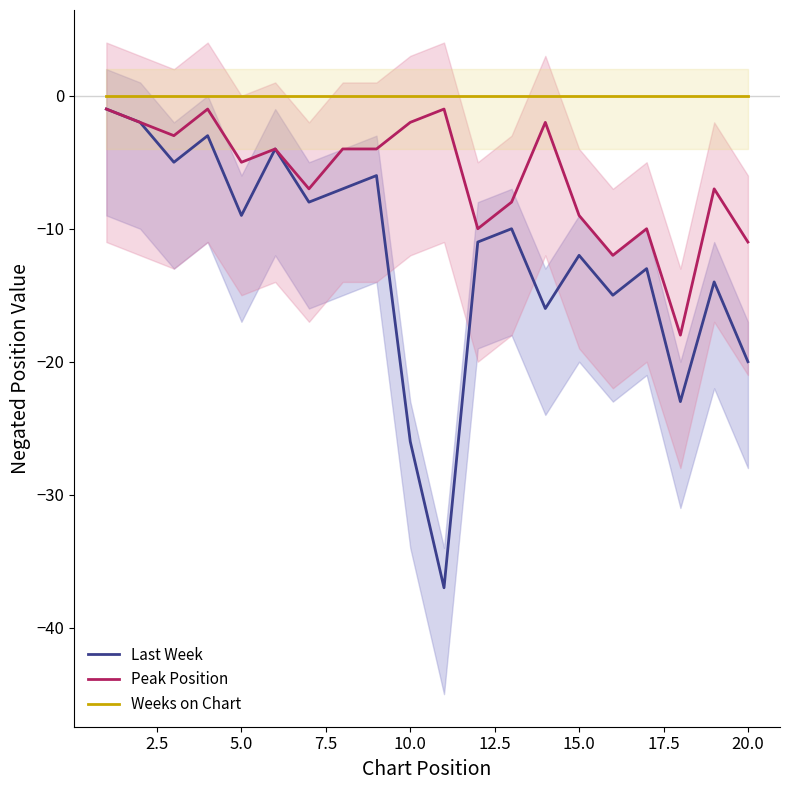

What is the lowest value of the Last Week series?

-37